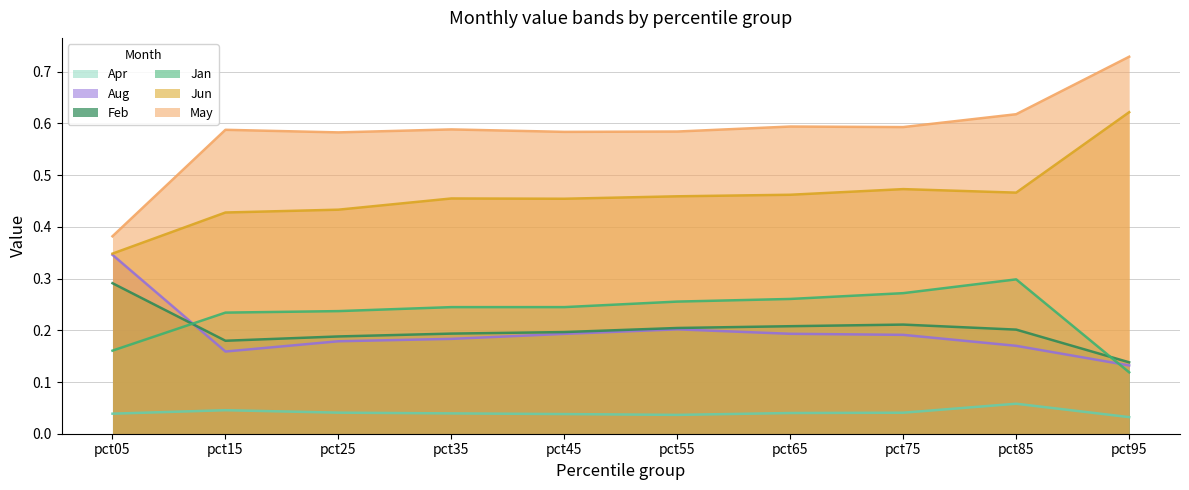

Which category has the lowest value in the Jun series?

pct05